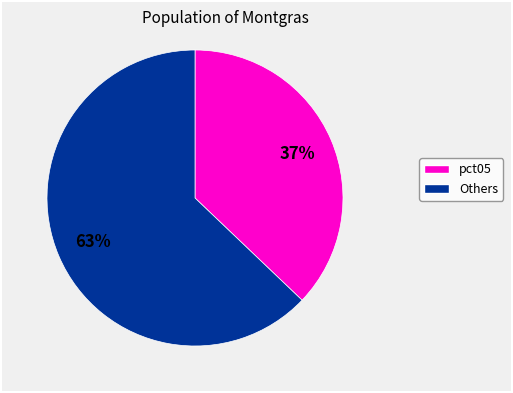

To the nearest percent, what is the difference between the largest and smallest slice percentages?

26%